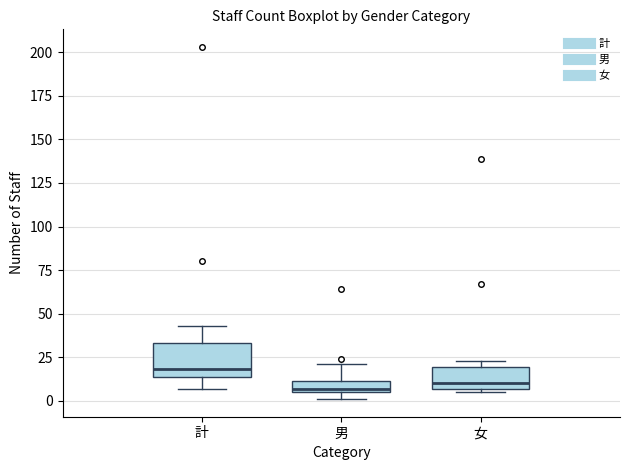

Where is the lower edge of the box for 計 on the y-axis? The values are not printed on the chart, so give them approximately, as read against the axis.

15